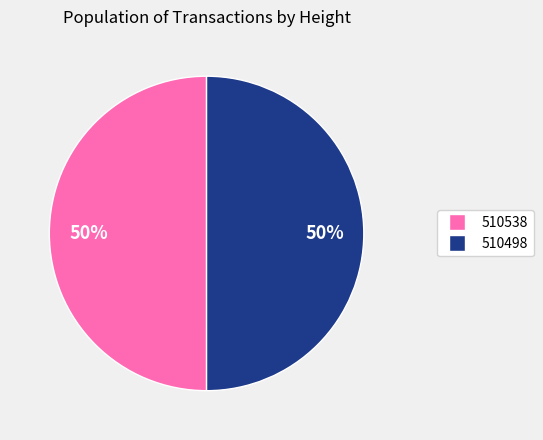

Combined, do 510498 and 510538 account for over 50%?

Yes